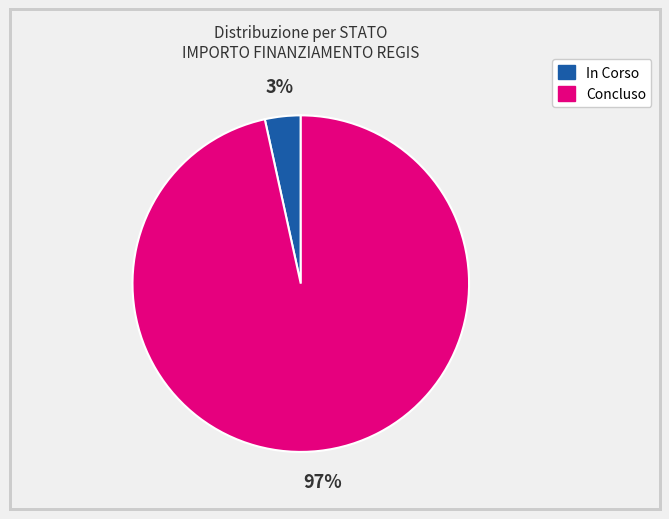

To the nearest percent, what is the average slice percentage?

50%